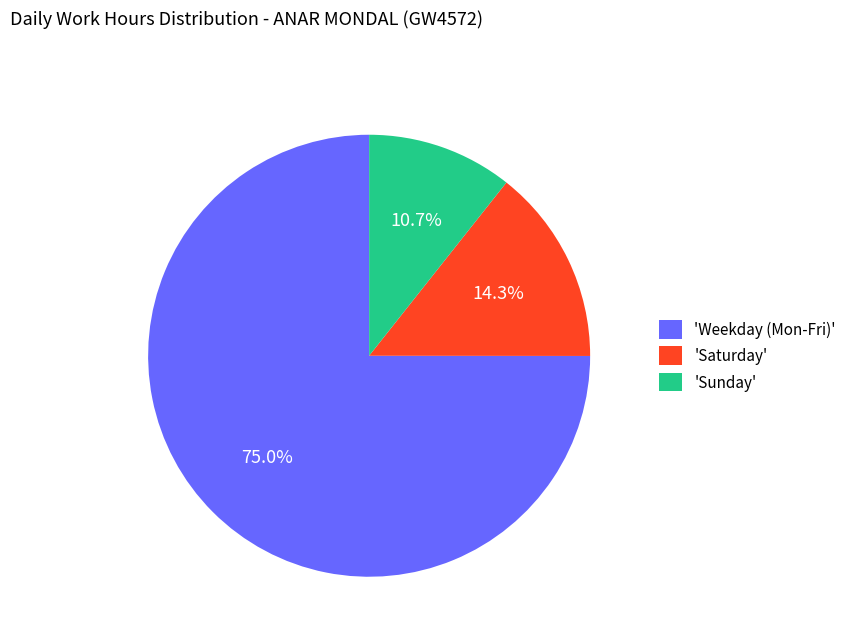

Which category accounts for the majority?

'Weekday (Mon-Fri)'